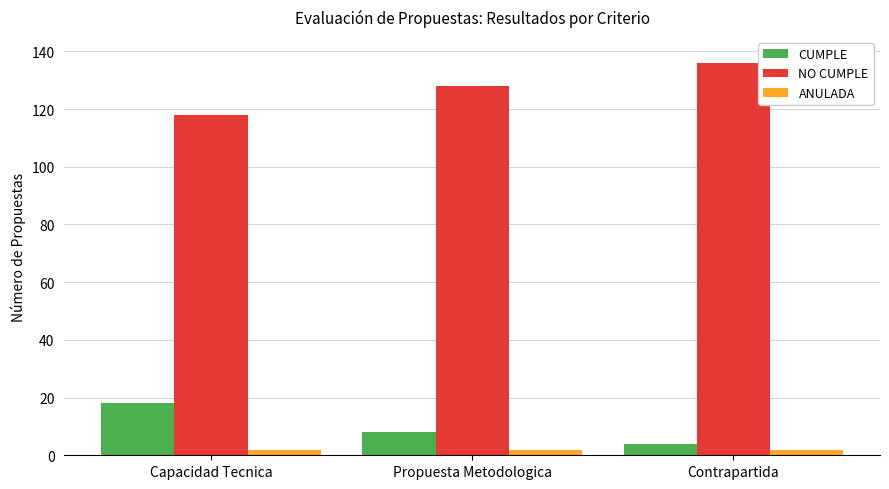

Reading left to right, what are all the values shown in this chart?

CUMPLE: 18	8	4
NO CUMPLE: 118	128	136
ANULADA: 2	2	2